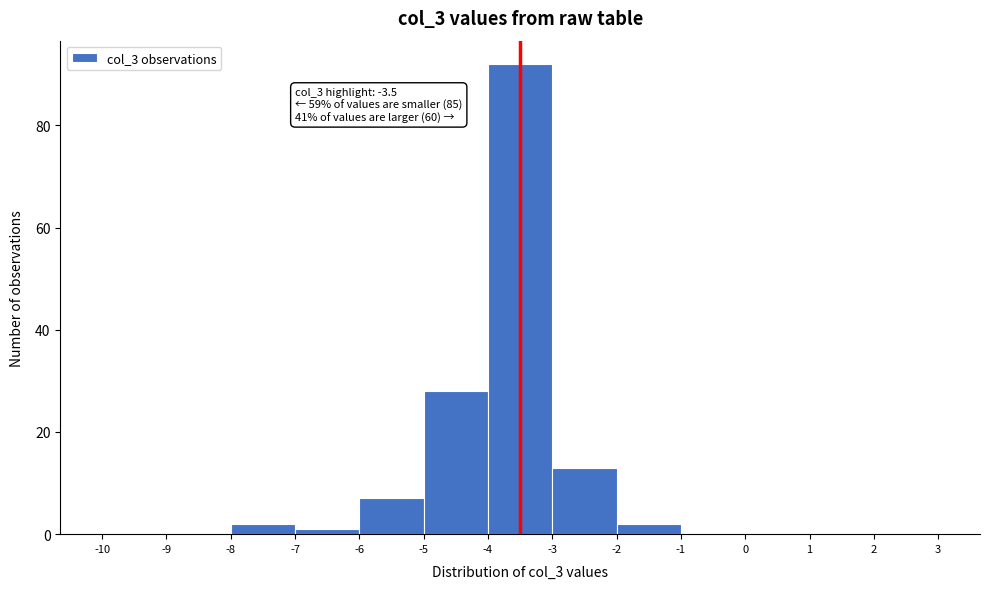

Which range on the x-axis has the tallest bar?

-4 to -3